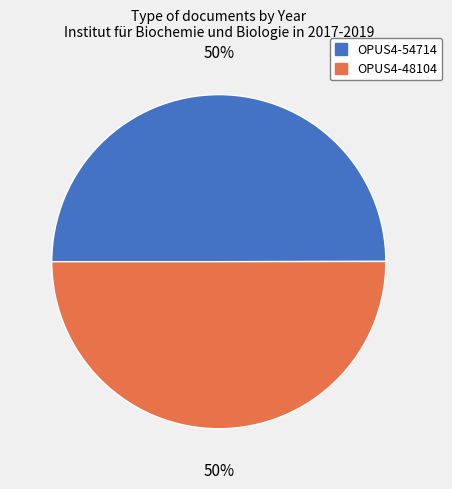

True or false: OPUS4-54714 accounts for 50% of the total.

True